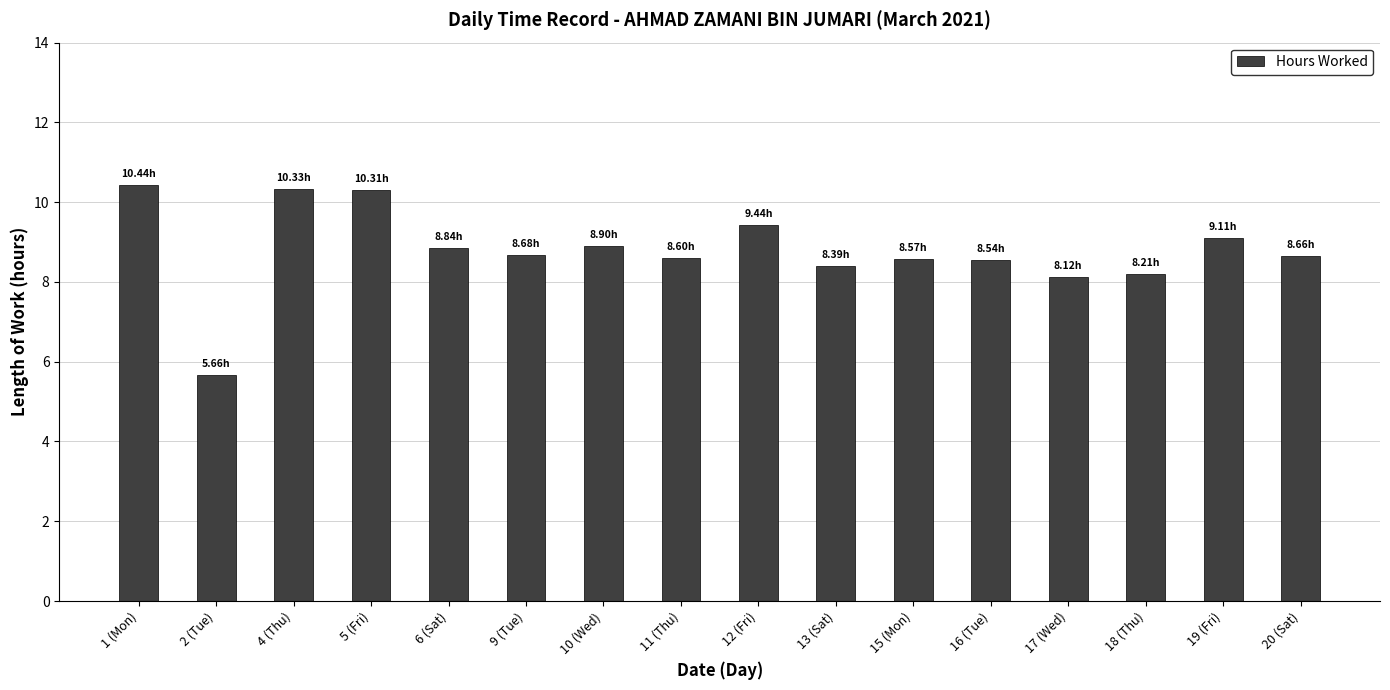

How many data points are less than 8?

1